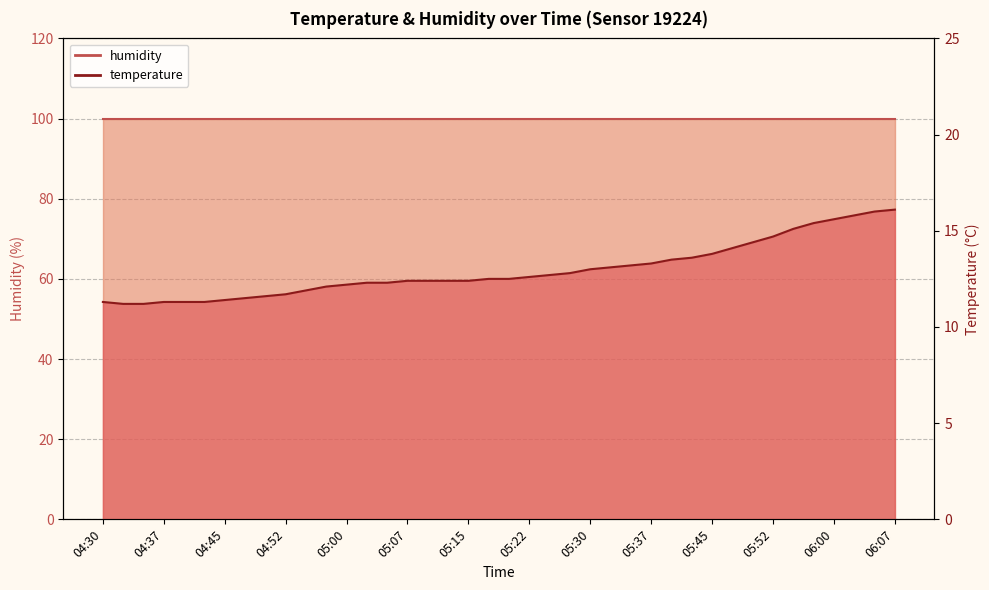

What is the label of the 18th point from the right?

05:25